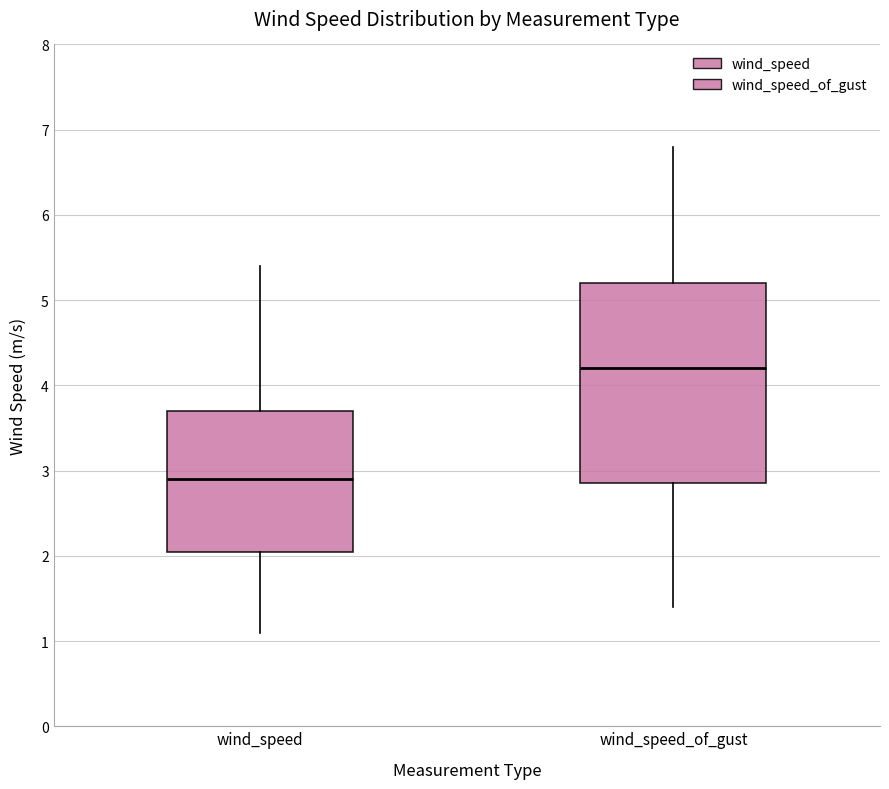

Comparing the boxes themselves (not the whiskers), which one is the tallest?

wind_speed_of_gust